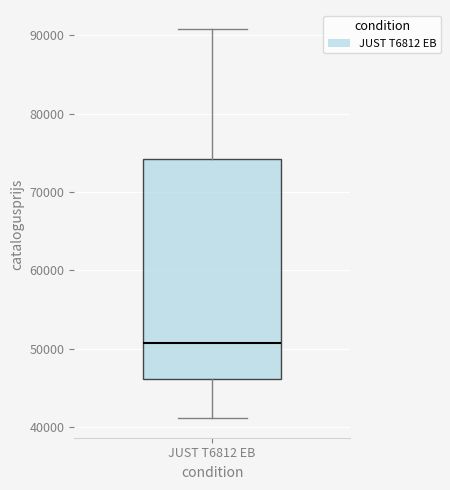

Read this box plot against the y-axis: the position of the median line, the range covered by the box, and the ends of both whiskers. The values are not printed on the chart, so give them approximately, as read against the axis.

median 51000, box 46000 to 74000, whiskers 41000 to 91000